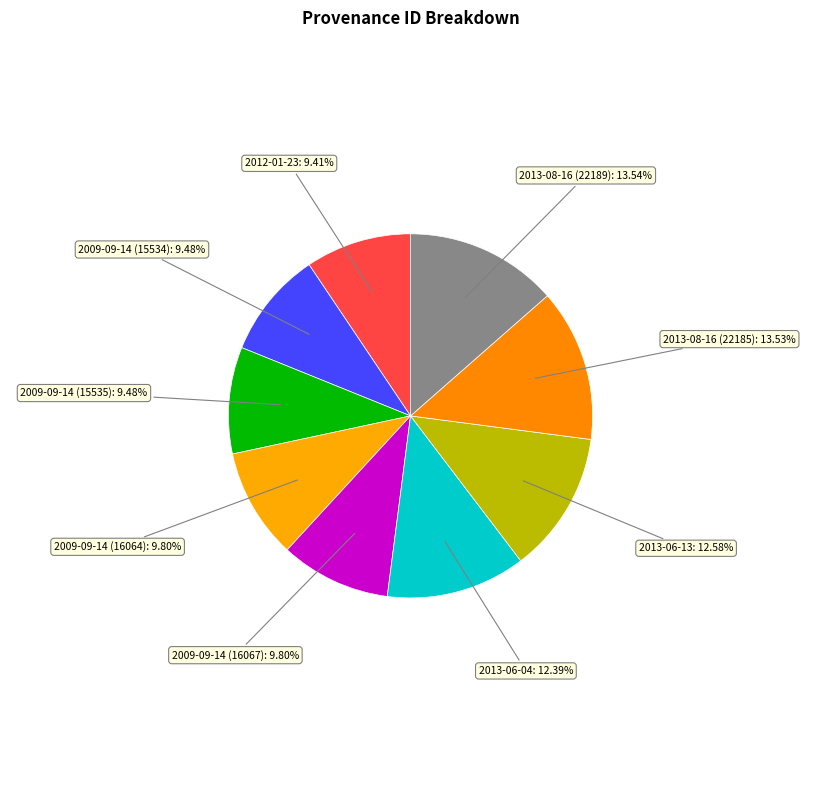

What is the ratio of the value at 2009-09-14 (16064) to the value at 2009-09-14 (15535)?

1.0